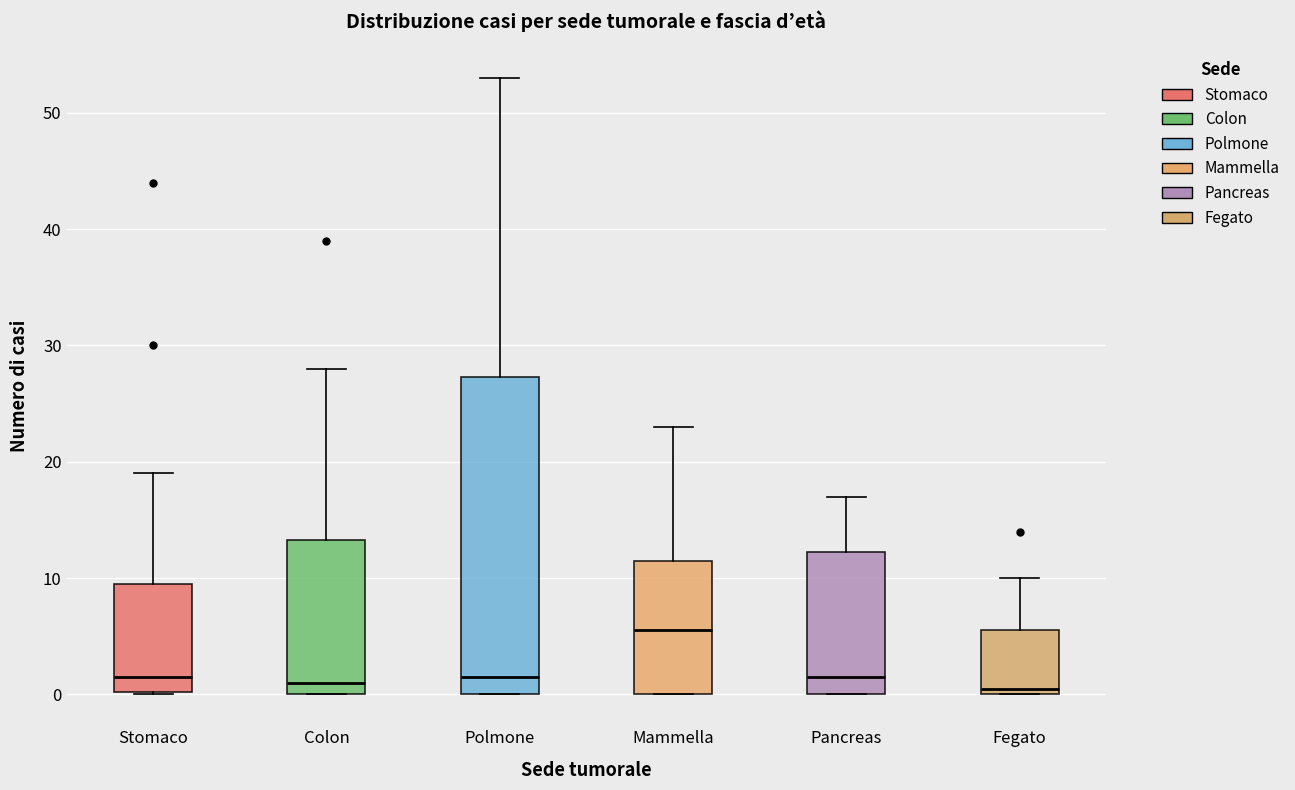

Reading left to right, read every box against the y-axis: the position of its median line, the range the box covers, and the ends of its whiskers. The values are not printed on the chart, so give them approximately, as read against the axis.

Stomaco: median 2, box 0 to 10, whiskers 0 to 19
Colon: median 1, box 0 to 13, whiskers 0 to 28
Polmone: median 2, box 0 to 27, whiskers 0 to 53
Mammella: median 6, box 0 to 12, whiskers 0 to 23
Pancreas: median 2, box 0 to 12, whiskers 0 to 17
Fegato: median 1, box 0 to 6, whiskers 0 to 10